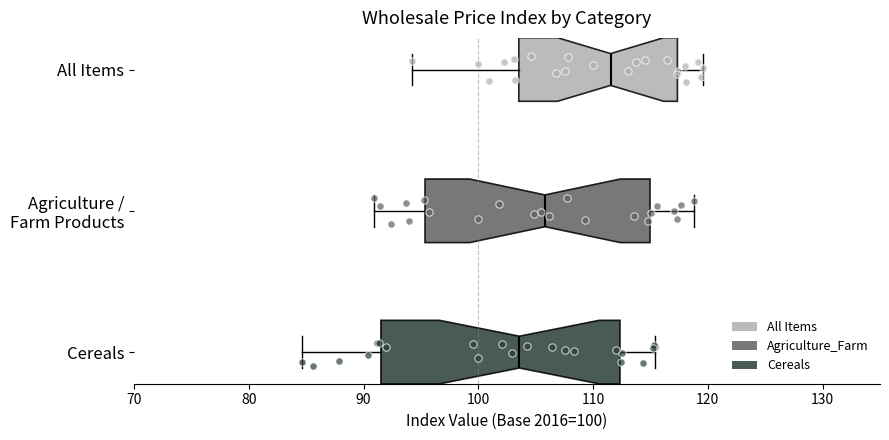

Reading bottom to top, transcribe this box plot: for each box, give where its median line is, the range the box spans, and where its two whiskers end, as read against the x-axis. The values are not printed on the chart, so give them approximately, as read against the axis.

Cereals: median 104, box 92 to 112, whiskers 85 to 115
Agriculture / Farm Products: median 106, box 95 to 115, whiskers 91 to 119
All Items: median 112, box 104 to 117, whiskers 94 to 120